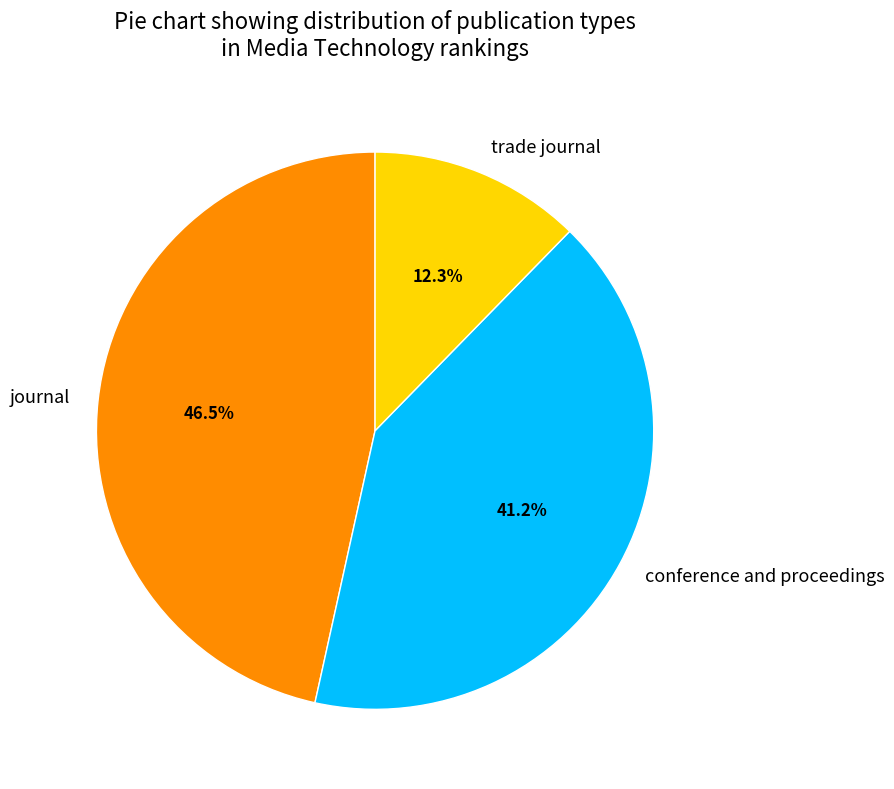

Is it true that conference and proceedings is 51% of the pie?

False